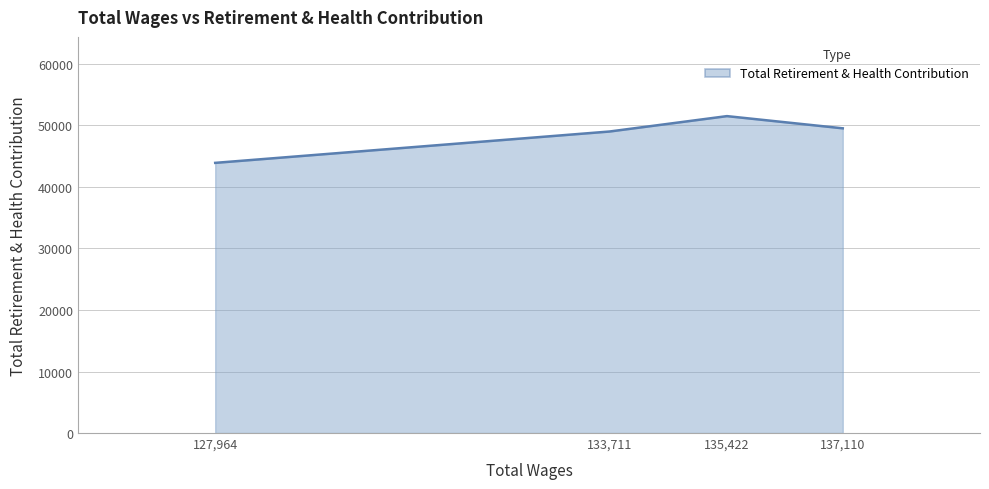

How many series are shown in this chart?

1